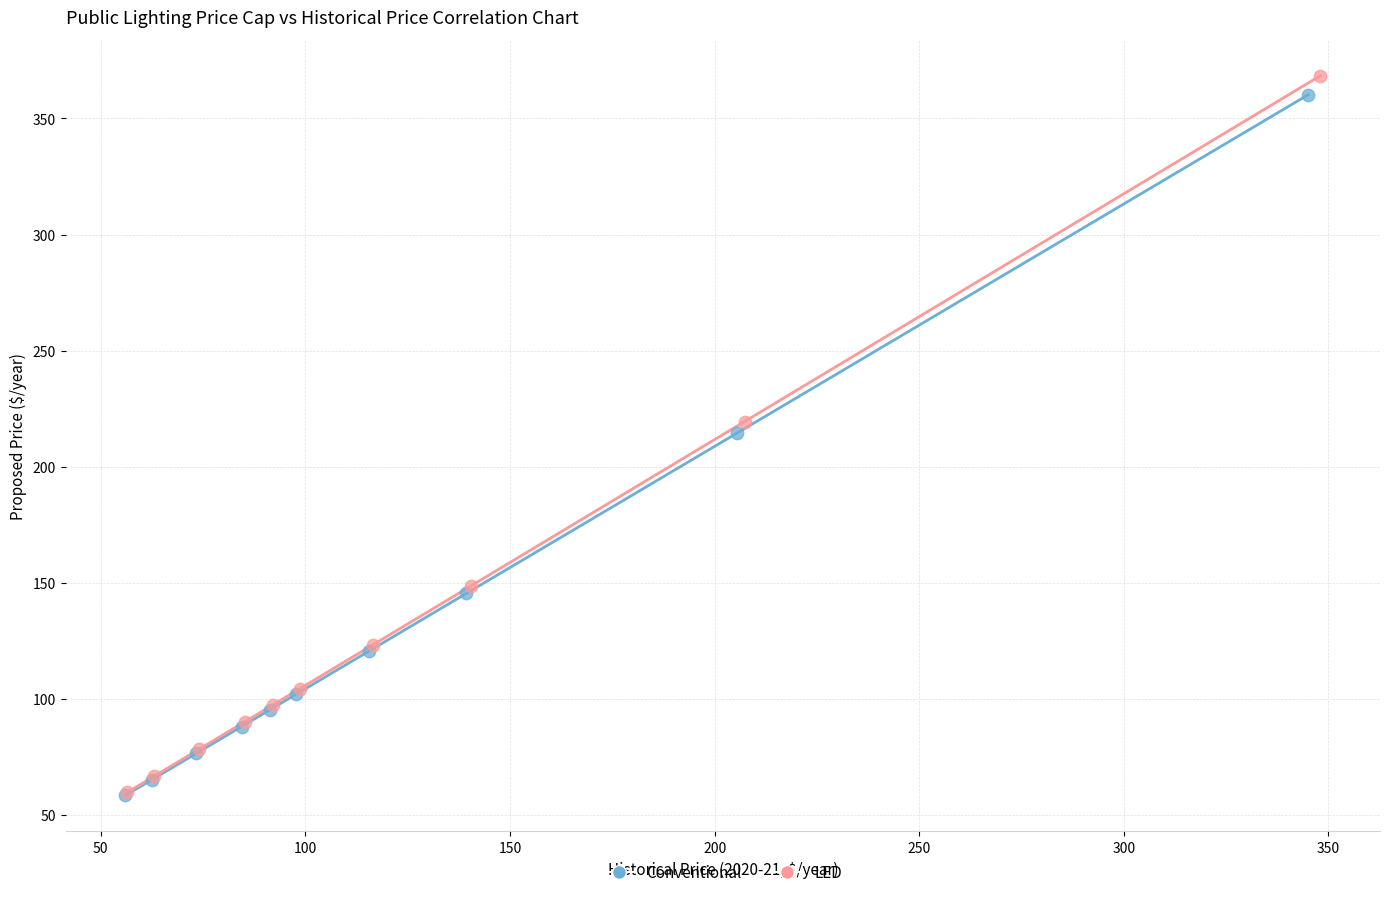

Which series has the largest Y range (max minus min)?

LED